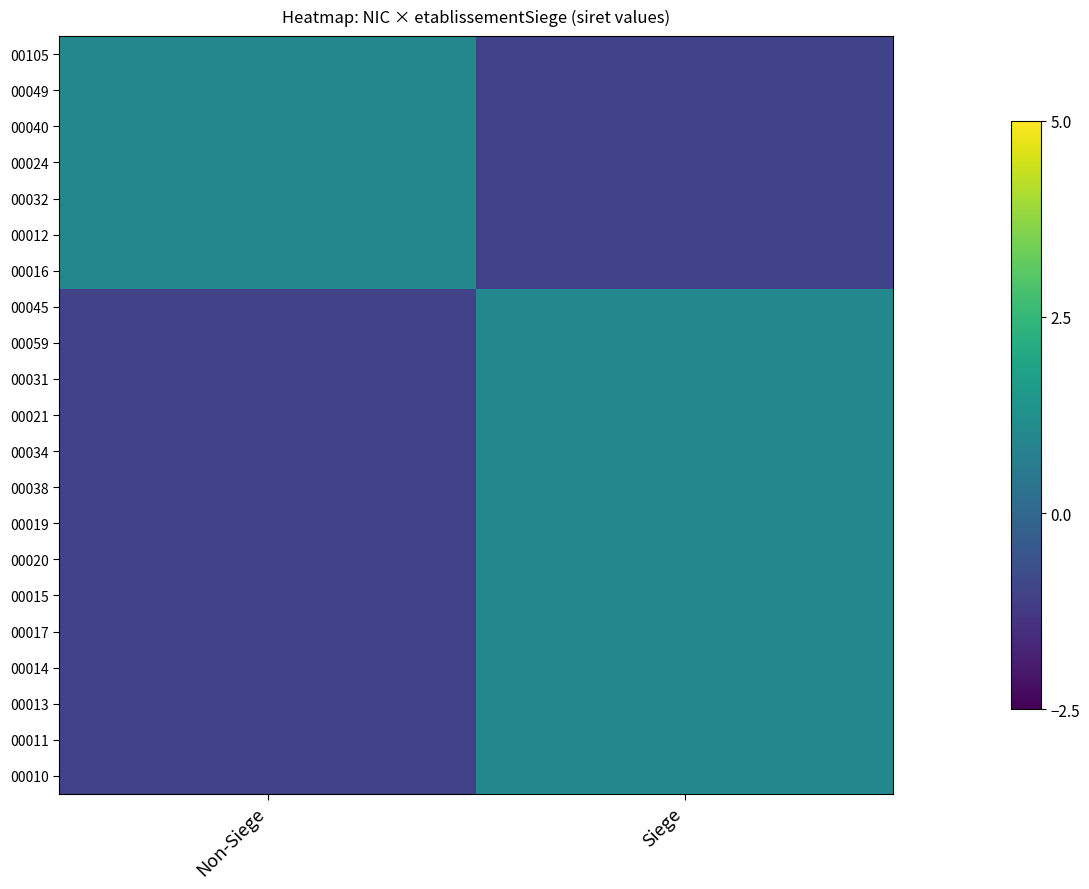

At which category is the sum across all series the highest?

Siege